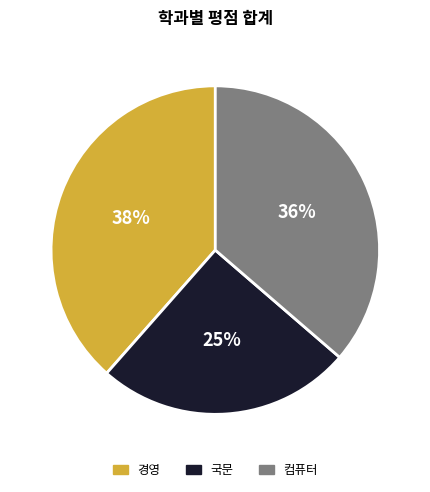

How many segments does this pie chart have?

3